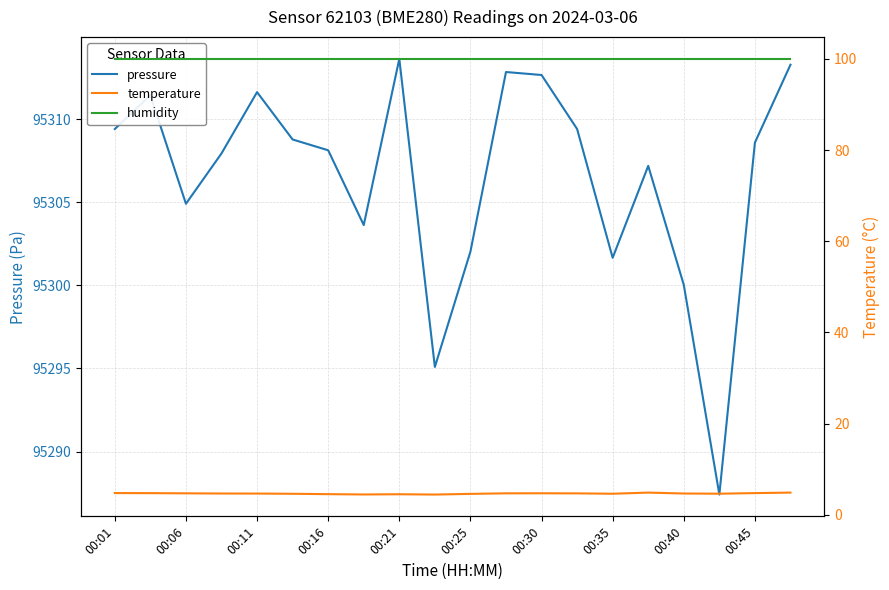

At how many categories does at least one series exceed 86867?

20